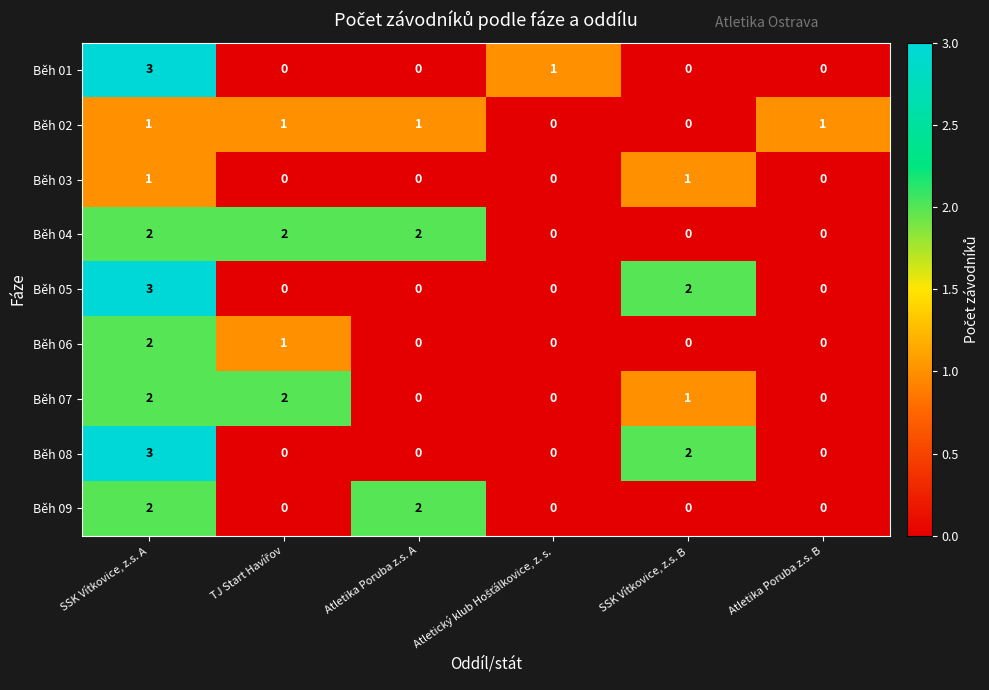

What is the sum of all Běh 06 values?

3